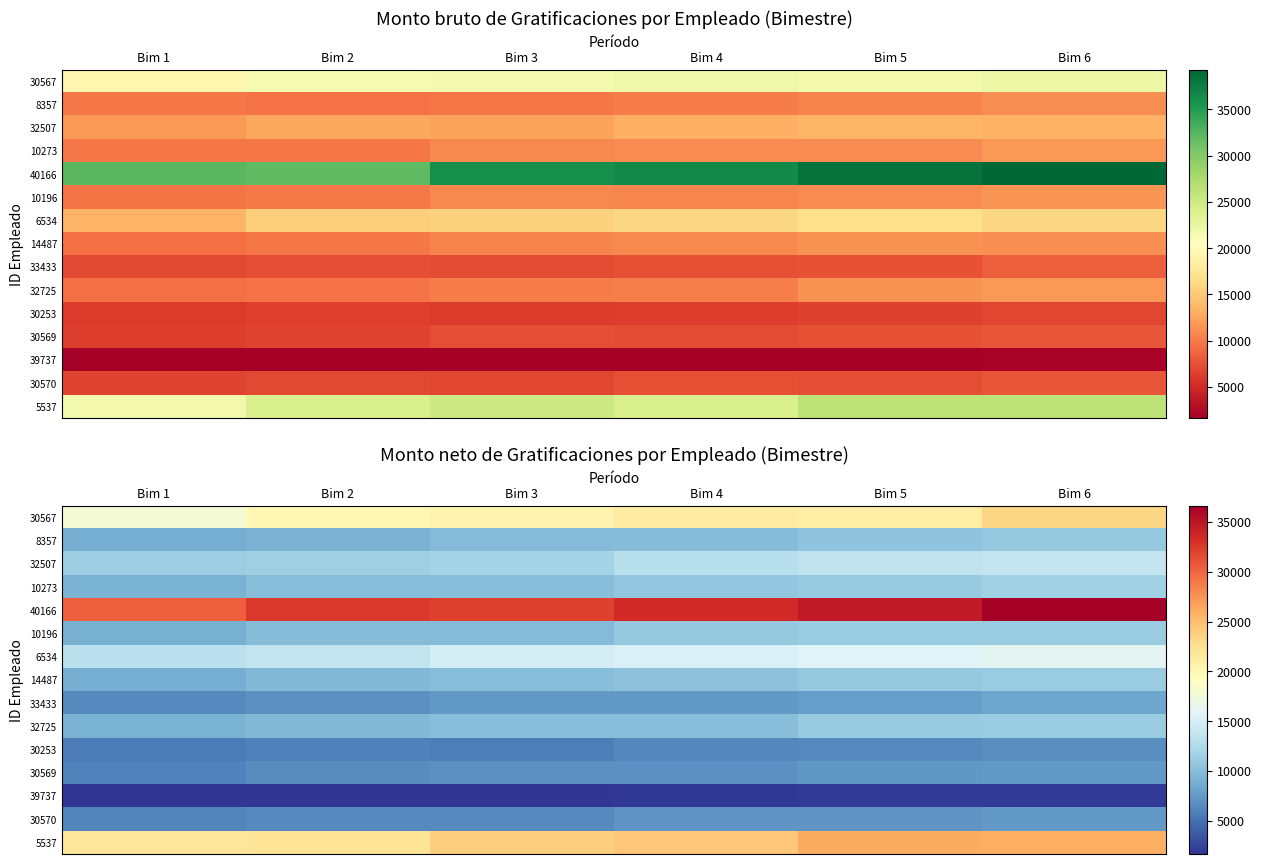

Rank the series by their maximum value, from highest to lowest.

40166, 5537, 30567, 6534, 32507, 10273, 10196, 32725, 14487, 8357, 33433, 30569, 30570, 30253, 39737